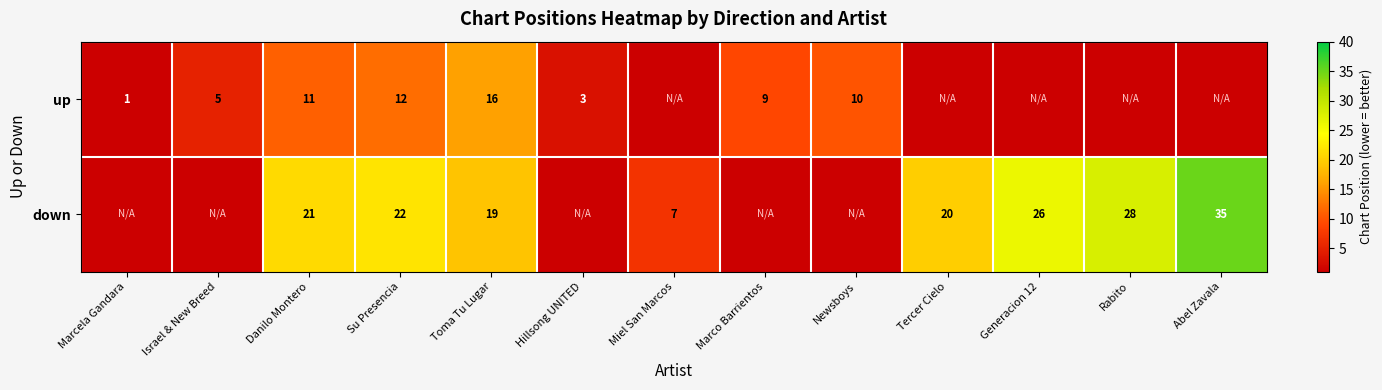

The down series shows 19 at Toma Tu Lugar. True or false?

True